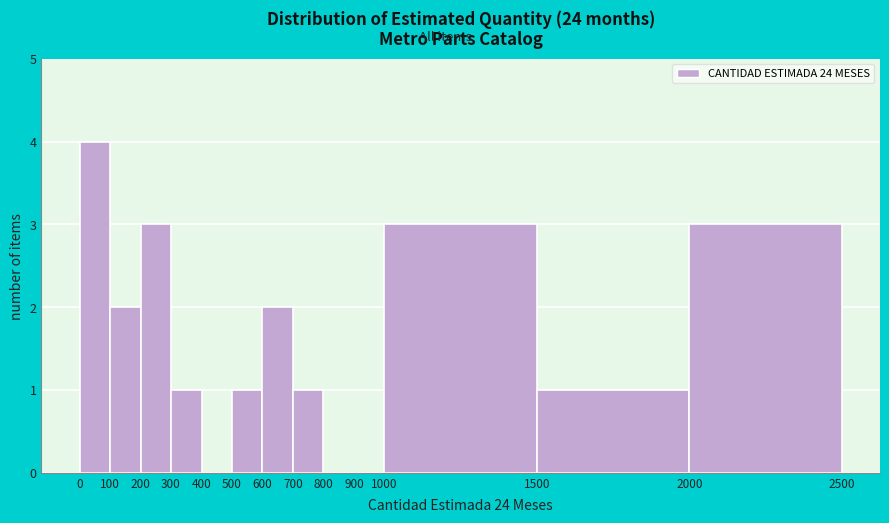

Reading left to right, list every bar in this chart as the range it spans on the x-axis followed by its height. The values are not printed on the chart, so give them approximately, as read against the axis.

0 to 100: 4
100 to 200: 2
200 to 300: 3
300 to 400: 1
400 to 500: 0
500 to 600: 1
600 to 700: 2
700 to 800: 1
800 to 900: 0
900 to 1000: 0
1000 to 1500: 3
1500 to 2000: 1
2000 to 2500: 3